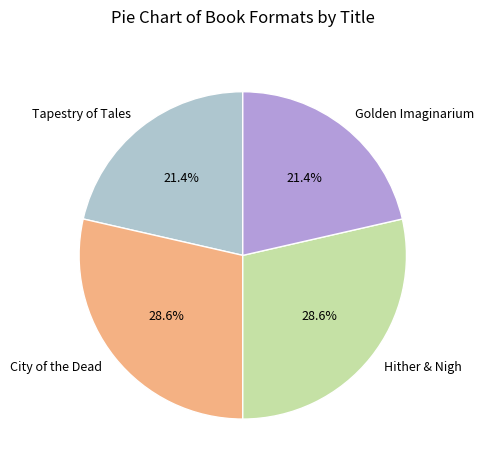

Combined, what portion of the pie is City of the Dead and Golden Imaginarium?

50.0%